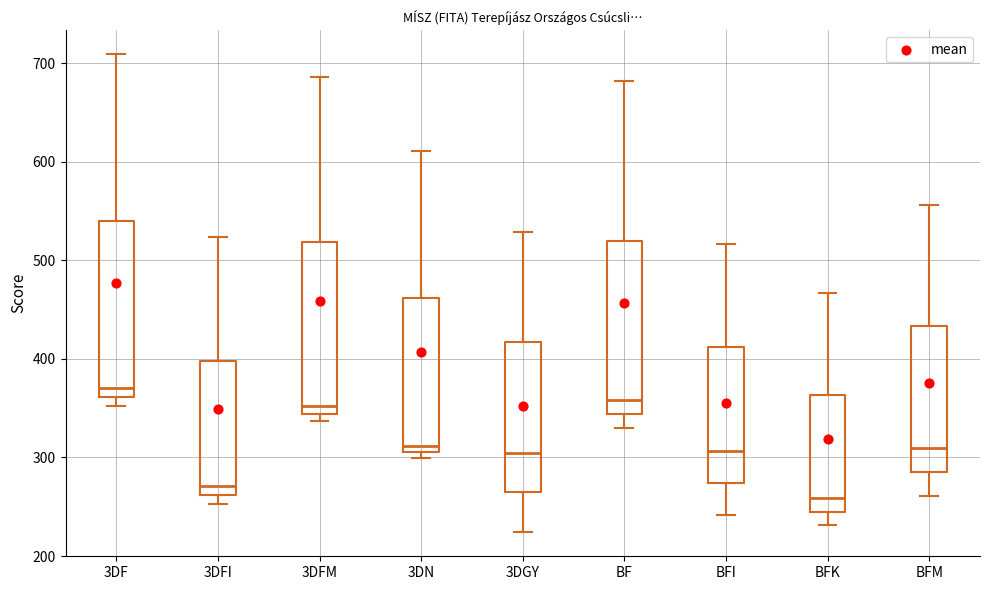

Reading left to right, transcribe this box plot: for each box, give where its median line is, the range the box spans, and where its two whiskers end, as read against the y-axis. The values are not printed on the chart, so give them approximately, as read against the axis.

3DF: median 370, box 360 to 540, whiskers 350 to 710
3DFI: median 270, box 260 to 400, whiskers 250 to 520
3DFM: median 350, box 340 to 520, whiskers 340 (just below the box's lower edge) to 690
3DN: median 310 (just above the box's lower edge), box 310 to 460, whiskers 300 to 610
3DGY: median 310, box 260 to 420, whiskers 220 to 530
BF: median 360, box 340 to 520, whiskers 330 to 680
BFI: median 310, box 270 to 410, whiskers 240 to 520
BFK: median 260, box 250 to 360, whiskers 230 to 470
BFM: median 310, box 290 to 430, whiskers 260 to 560